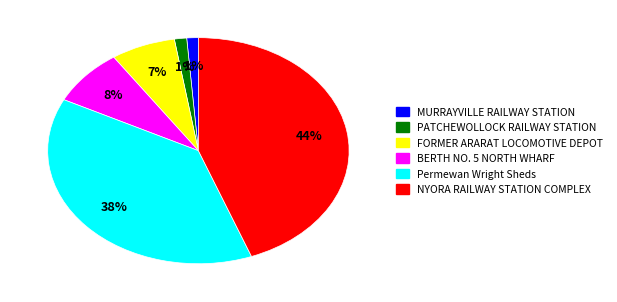

How many slices are in this pie chart?

6